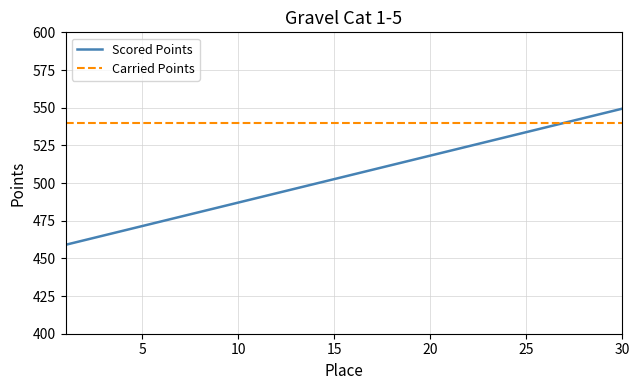

What is the sum of all Carried Points values?

16200.0